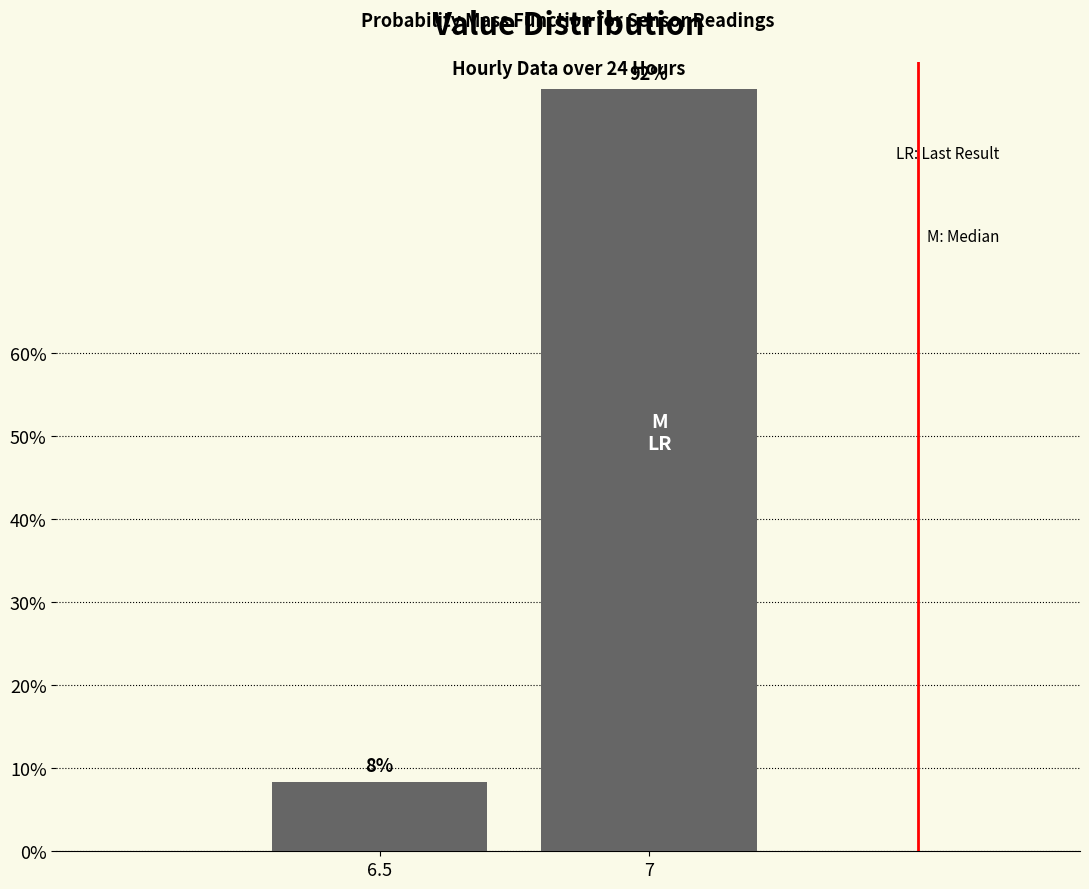

Between 6.5 and 7, which is larger?

7